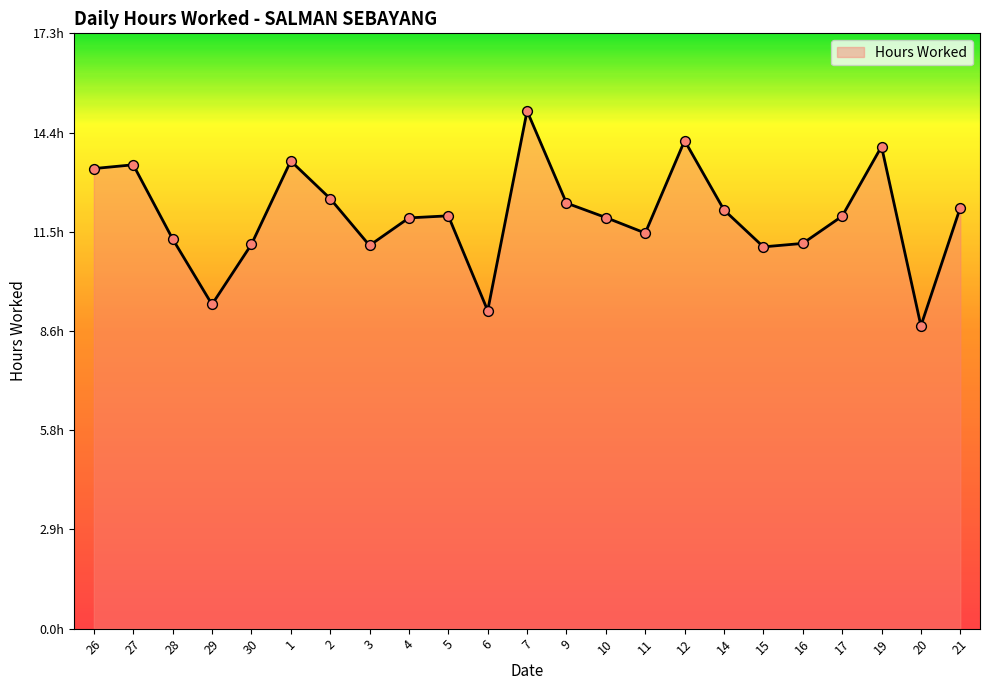

What is the ratio of the value at 14 to the value at 20?

1.4